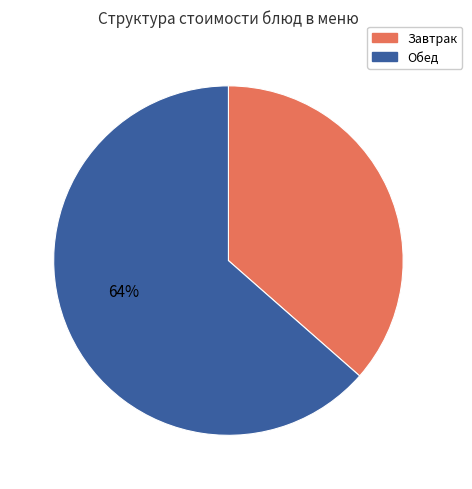

Is there any slice that represents more than half of the pie?

Yes